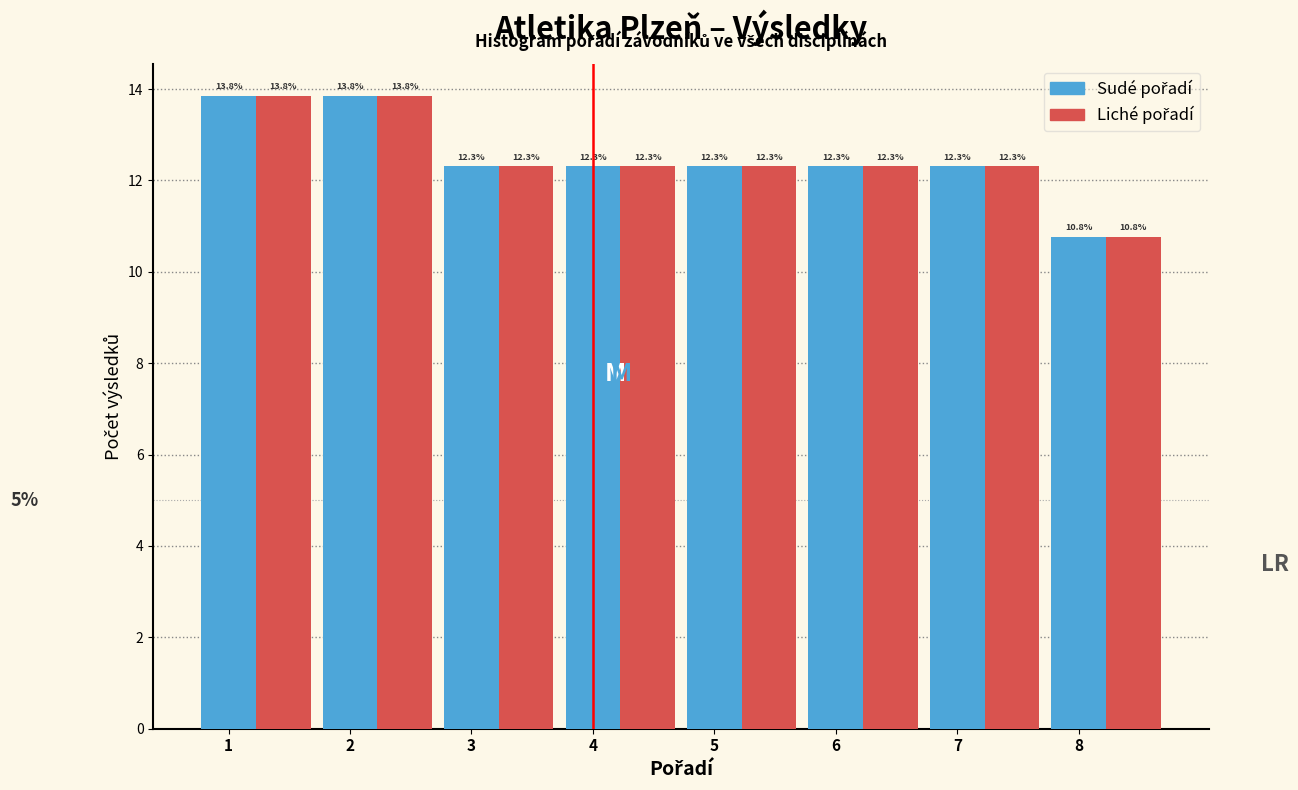

What is the smallest value displayed?

10.8